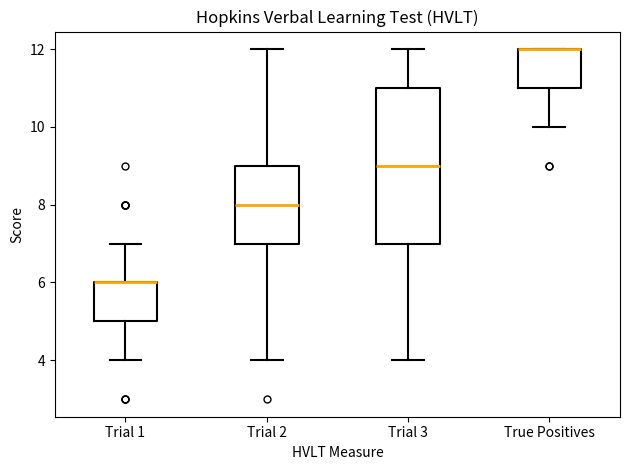

Which box is the tallest, from its lower edge to its upper edge?

Trial 3